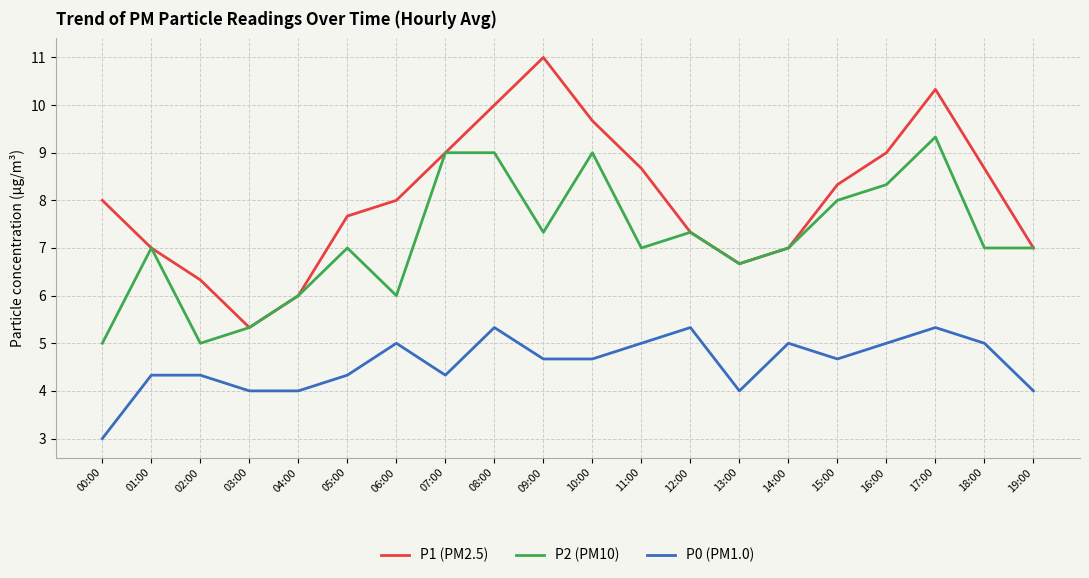

How many series are shown in this chart?

3